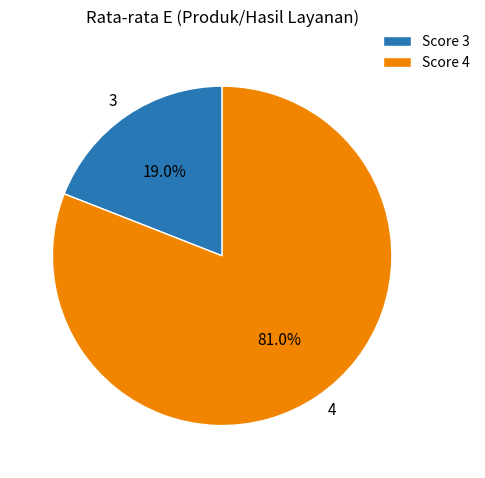

Does any single category account for the majority?

Yes